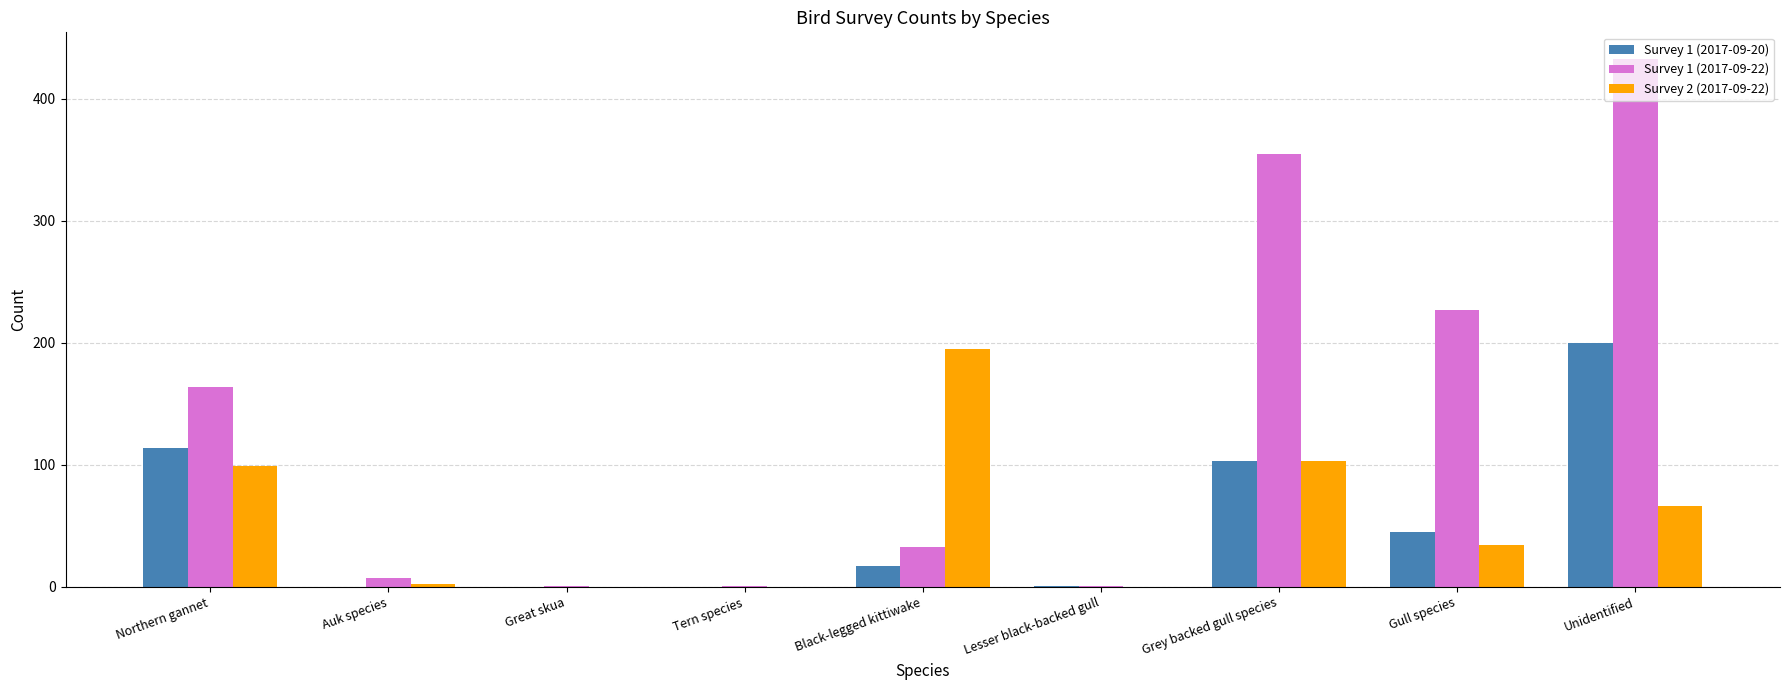

Between Grey backed gull species and Gull species, which series saw the biggest shift?

Survey 1 (2017-09-22)